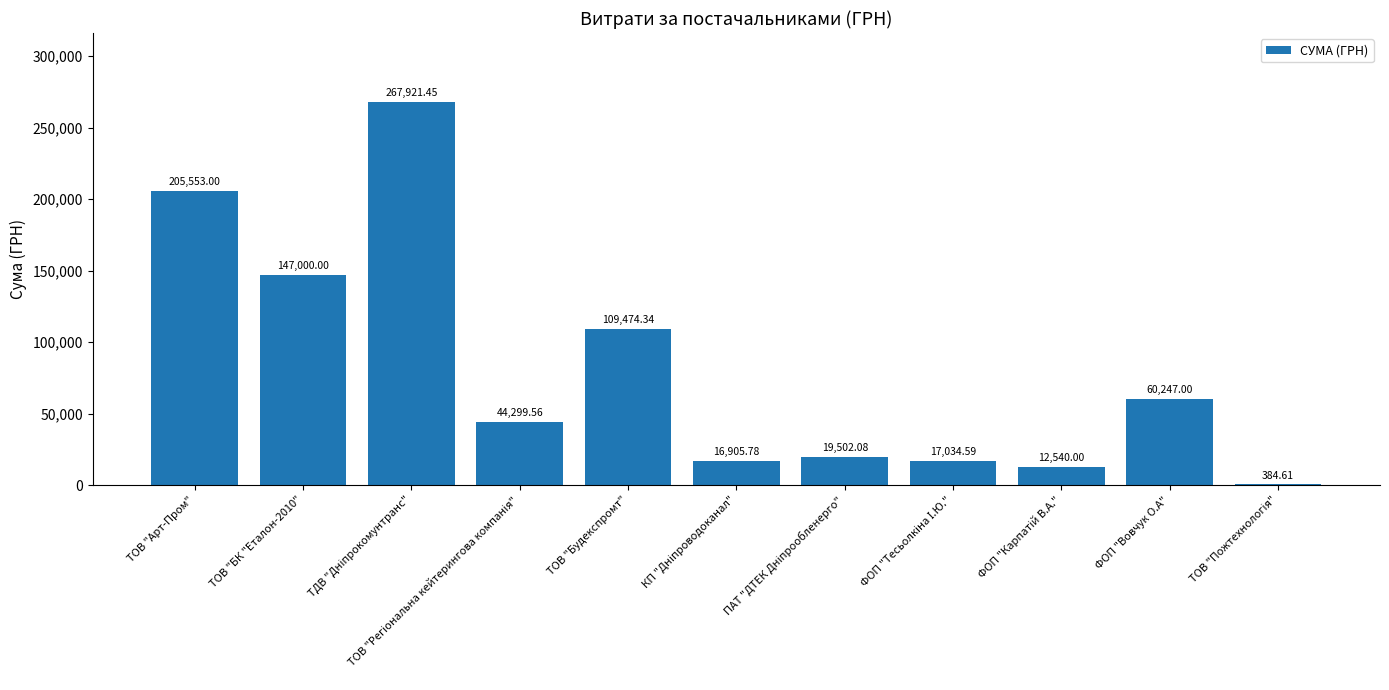

What is the maximum value shown in the chart?

267921.5